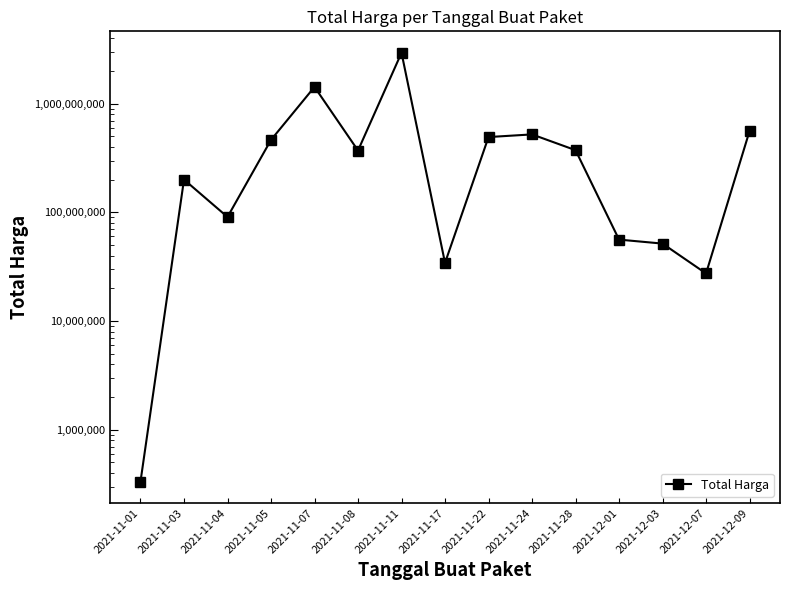

What is the sum of all values?

7607978185